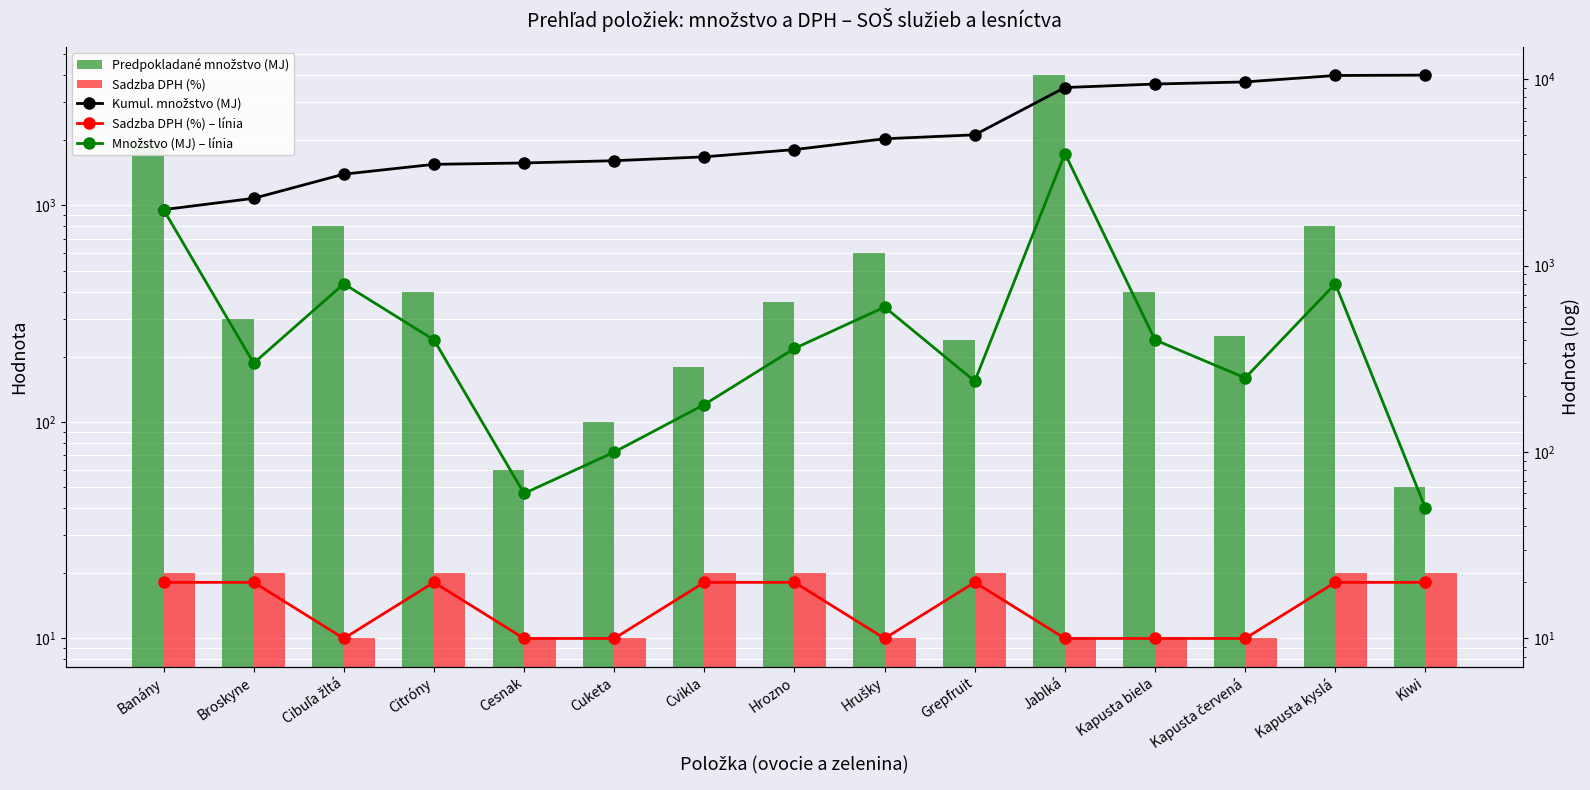

Is the value of Množstvo (MJ) – línia at Cuketa greater than the value of Predpokladané množstvo (MJ) at Kapusta kyslá?

No